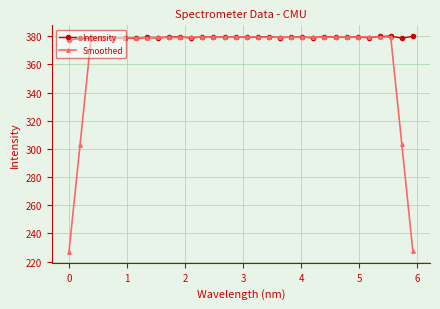

List the series in order of their overall mean, lowest first.

Smoothed, Intensity